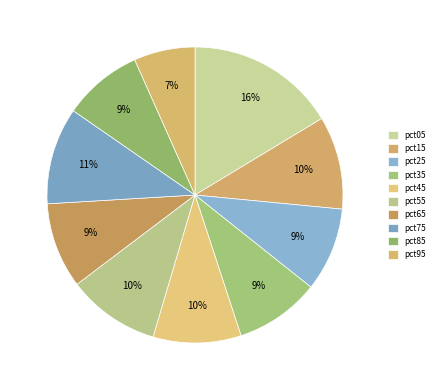

Is there a majority slice in this chart?

No